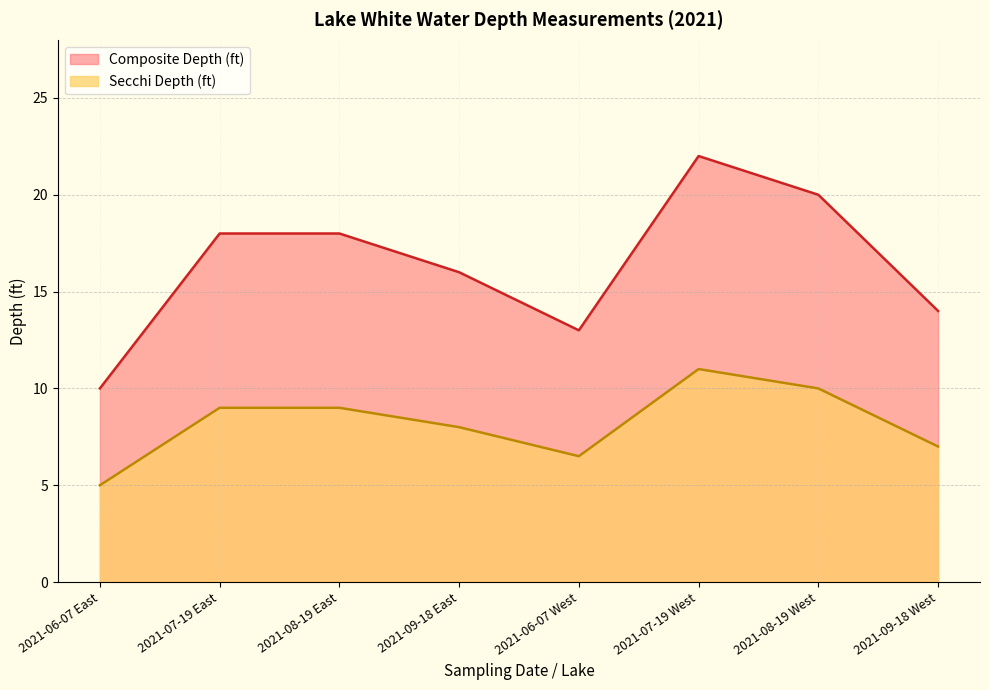

At which category does the chart reach its minimum across all series?

2021-06-07 East